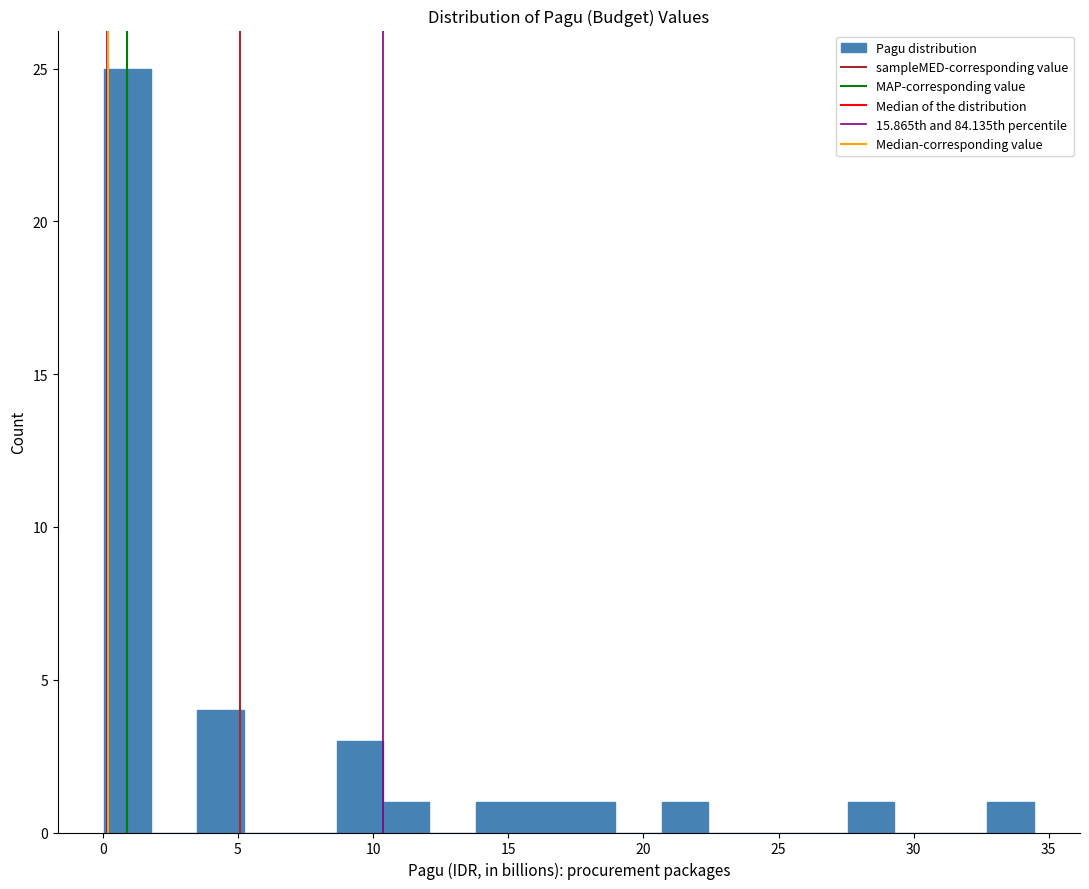

Read against the x-axis, roughly where is the centre of the tallest bar?

1.0